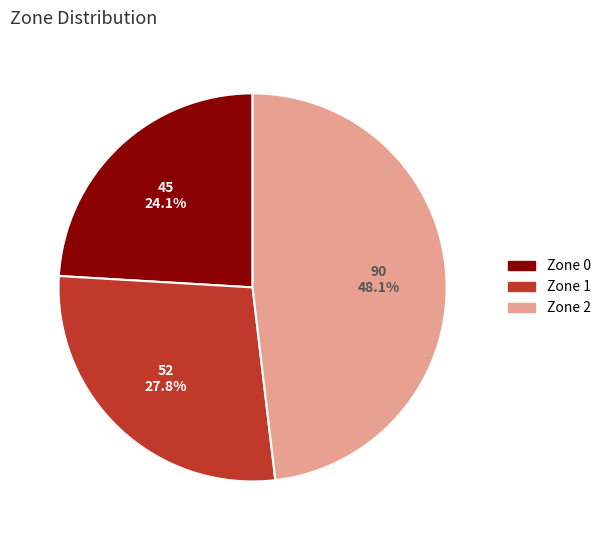

Which has a higher value, Zone 0 or Zone 2?

Zone 2